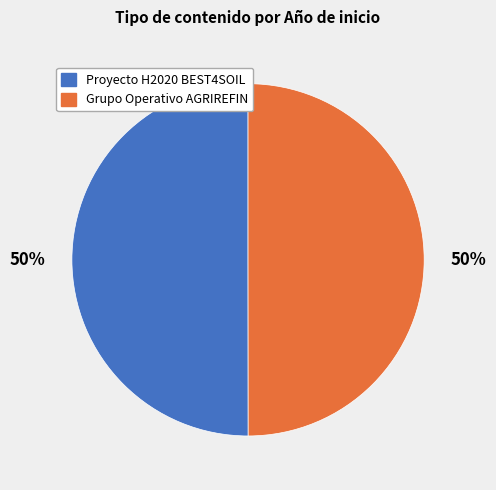

Is the sum of Proyecto H2020 BEST4SOIL and Grupo Operativo AGRIREFIN greater than half?

Yes